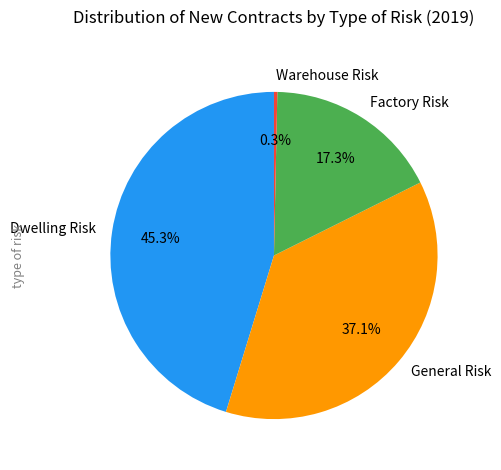

Does Factory Risk represent more than half of the total?

No